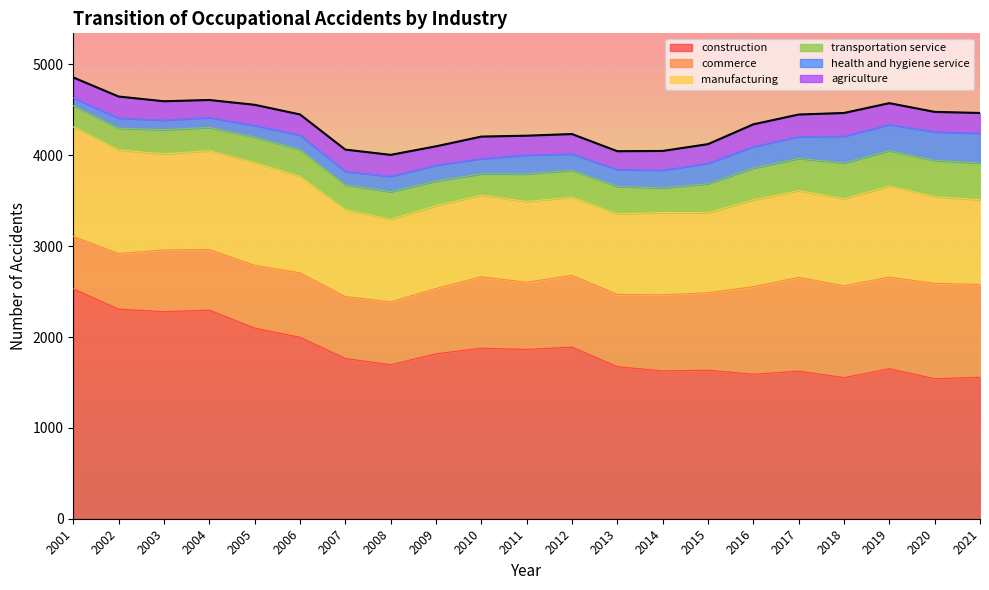

What is the value of the construction point at the 10th from the left?

1877